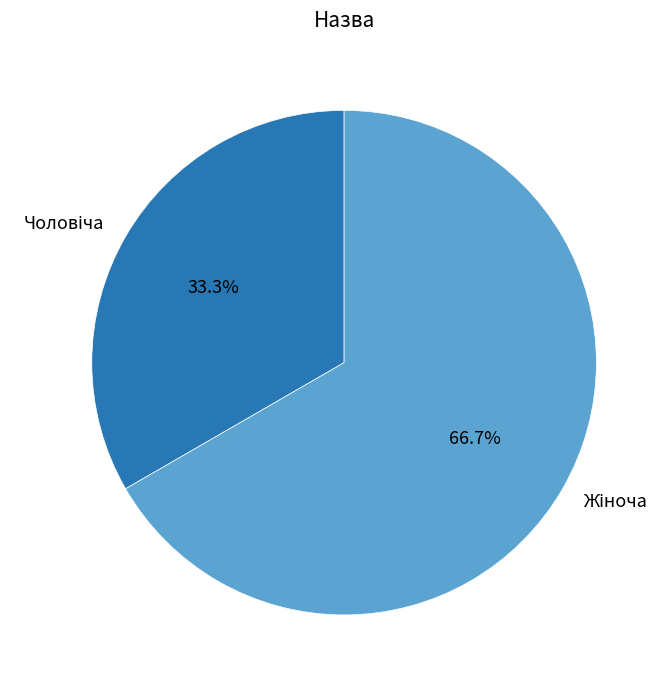

To the nearest percent, what is the difference between the largest and smallest slice percentages?

33%